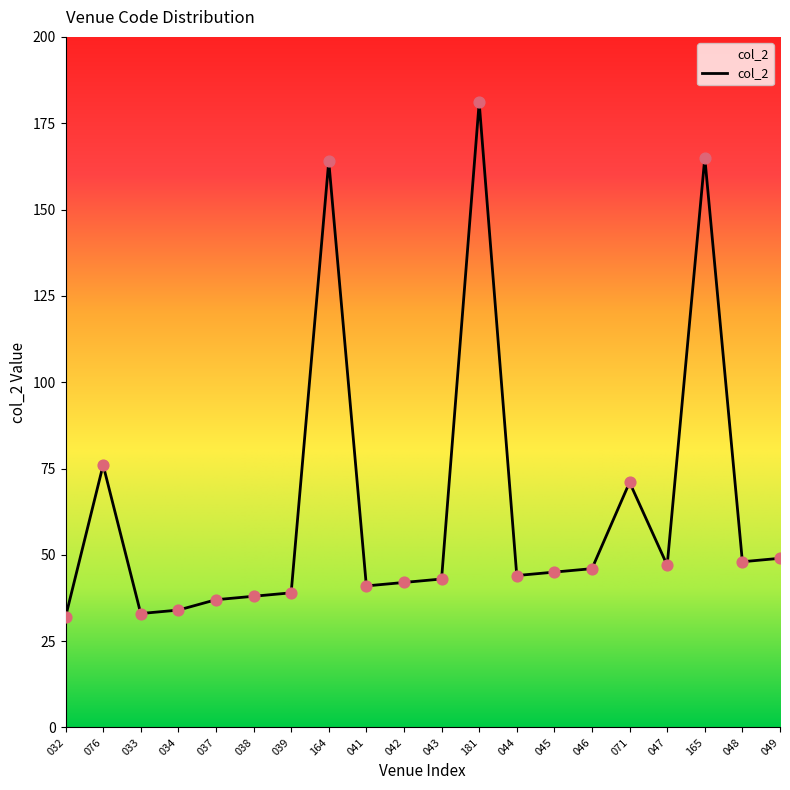

What is the change in value from 032 to 047?

+15